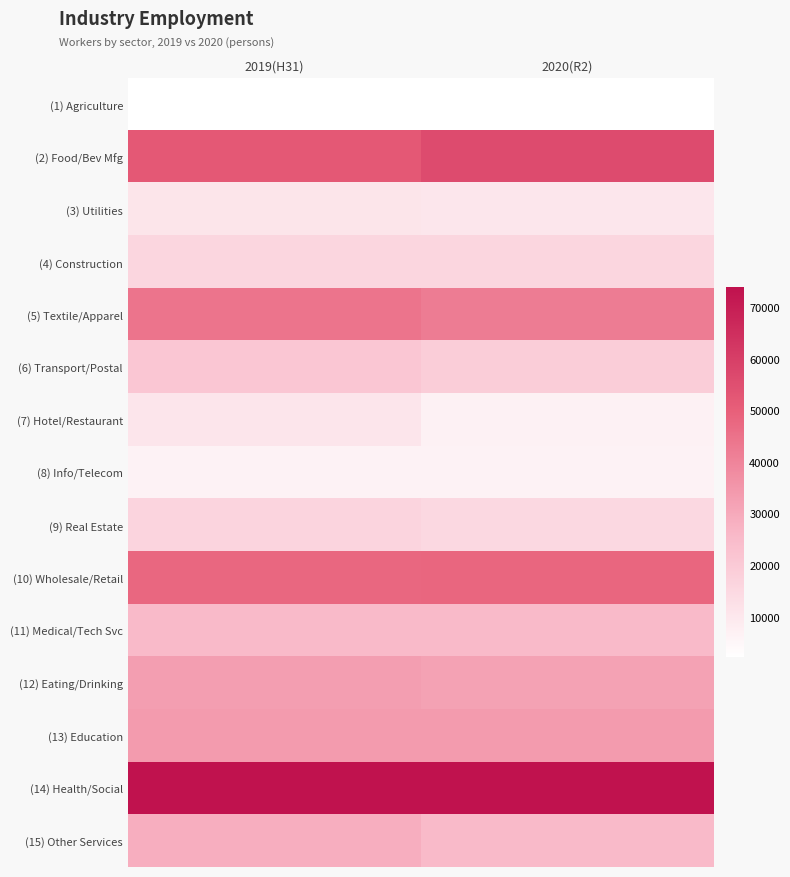

What is the total value across all series at 2019(H31)?

422032